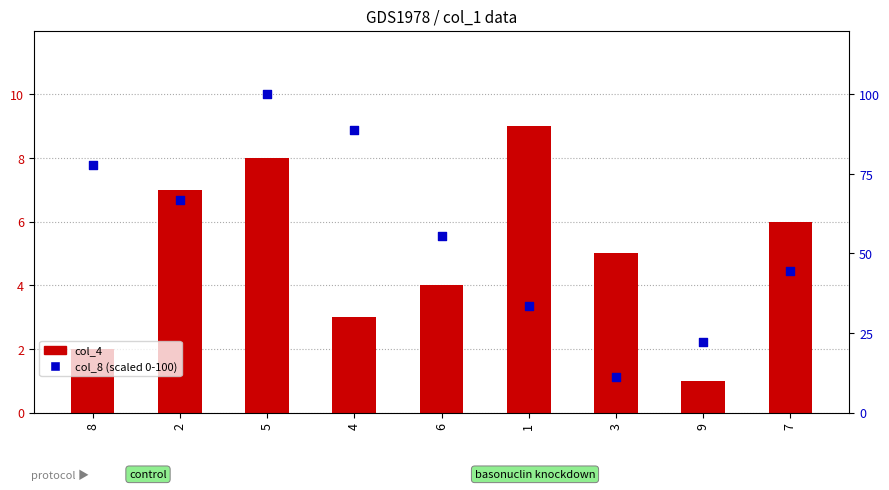

Is the value of col_8 (secondary) at 1 greater than the value of col_4 (primary) at 2?

Yes